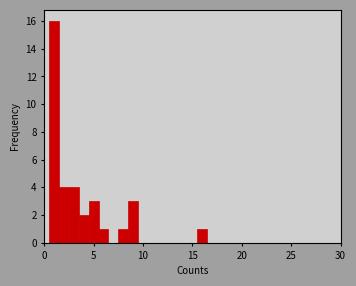

Around what value on the x-axis is the tallest bar? Give the approximate position of its centre, as read against the axis.

1.0